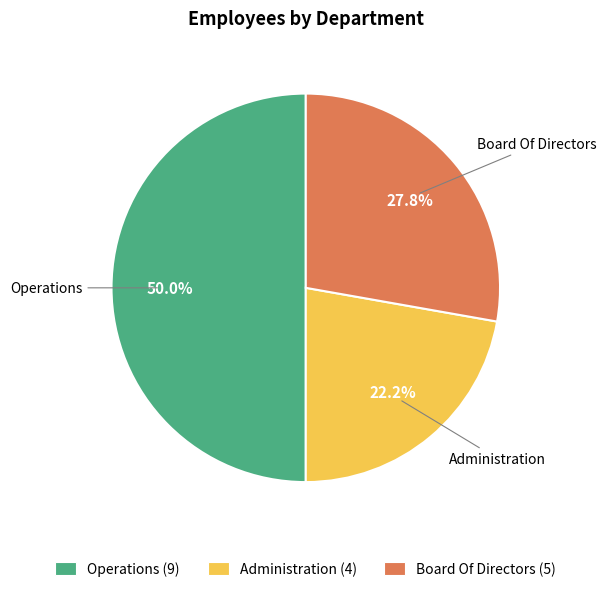

Which has a higher value, Administration or Board Of Directors?

Board Of Directors